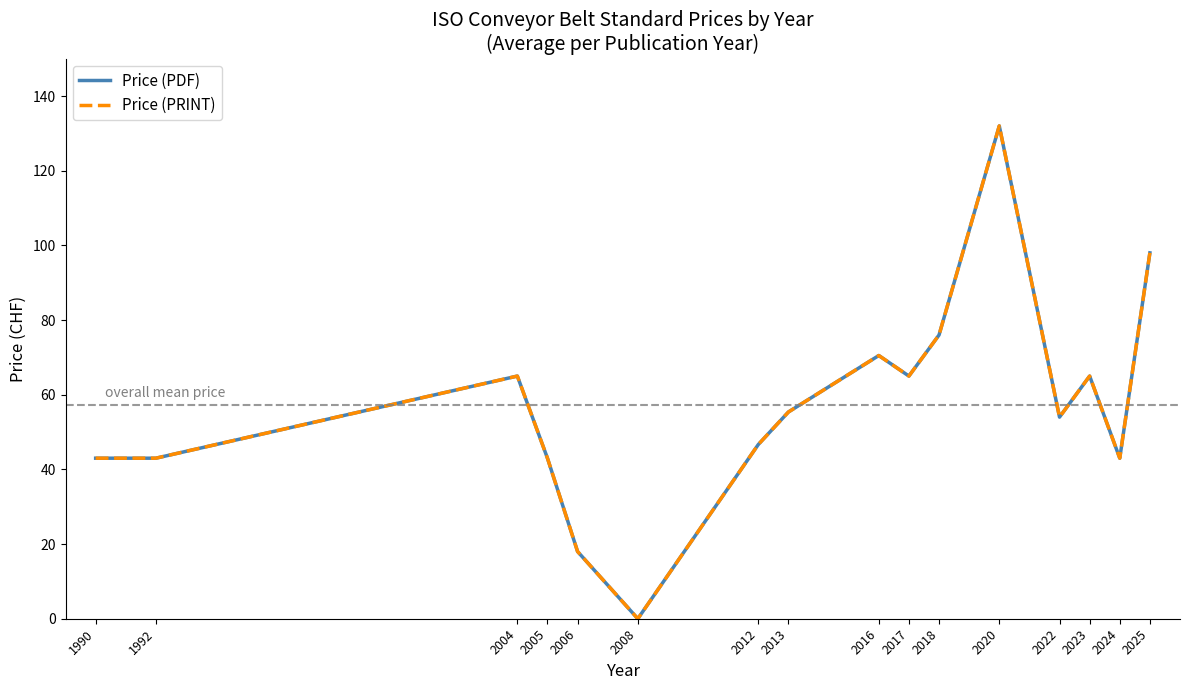

Is this an area chart (filled region under the line)?

No